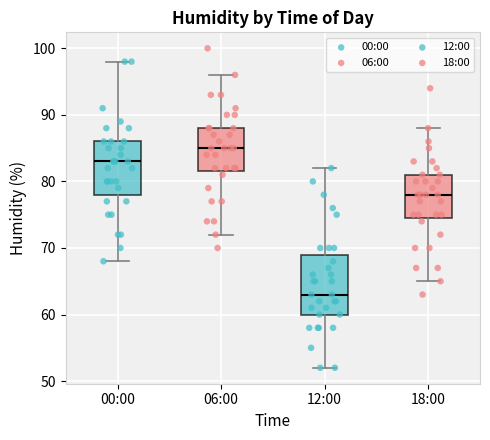

Where does the upper whisker of the box for 18:00 end on the y-axis? The values are not printed on the chart, so give them approximately, as read against the axis.

88